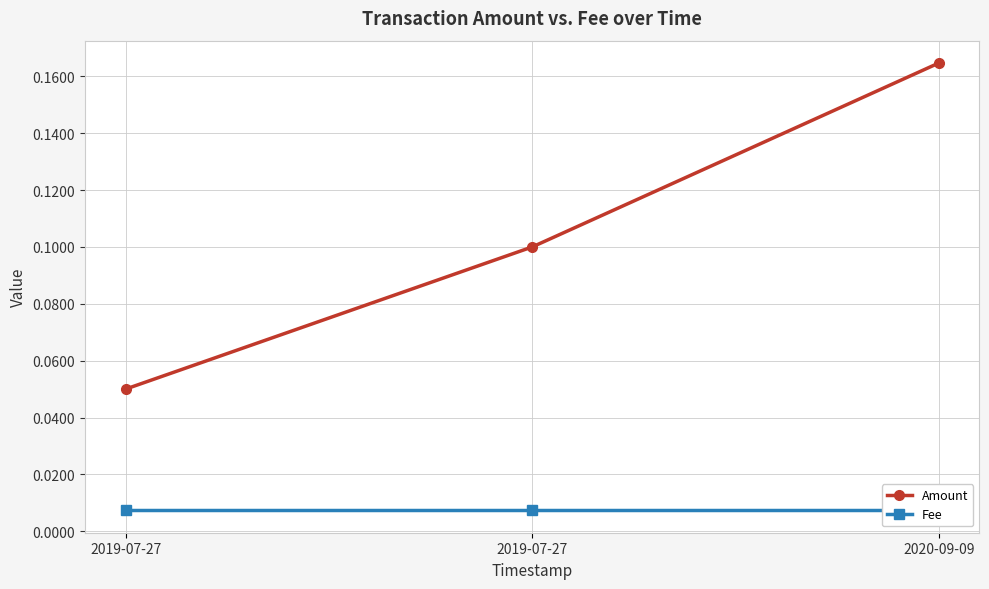

How many lines are shown in the chart?

2